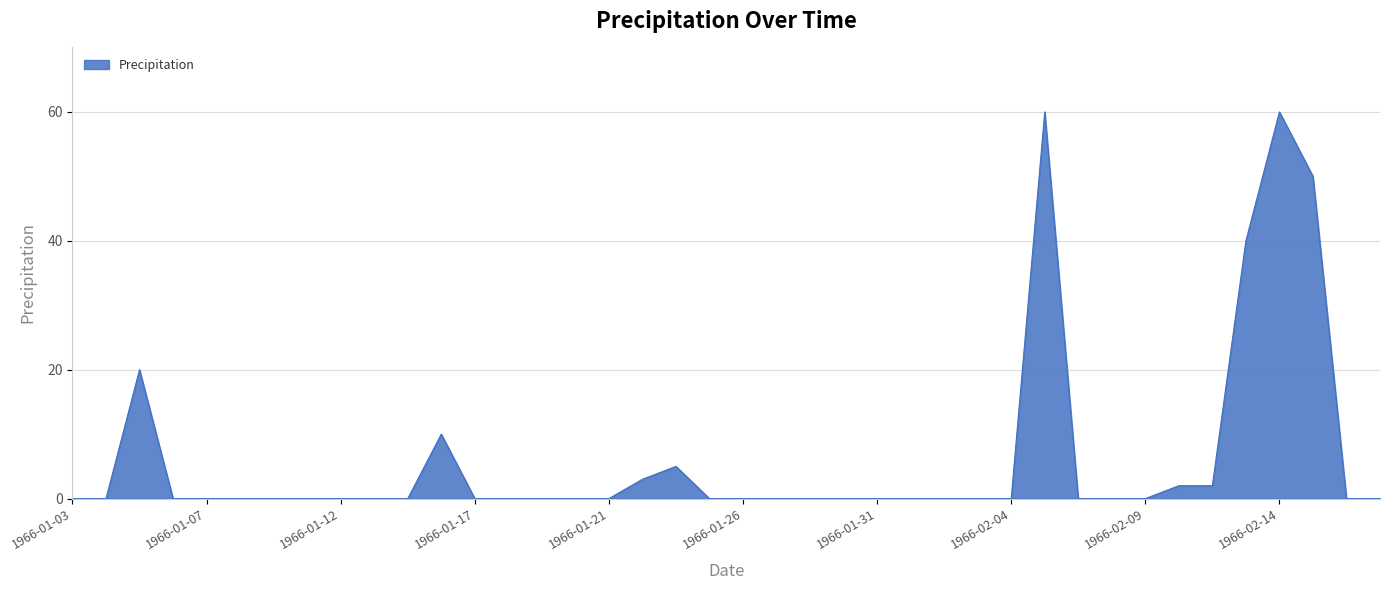

What is the difference between the maximum and minimum values?

60